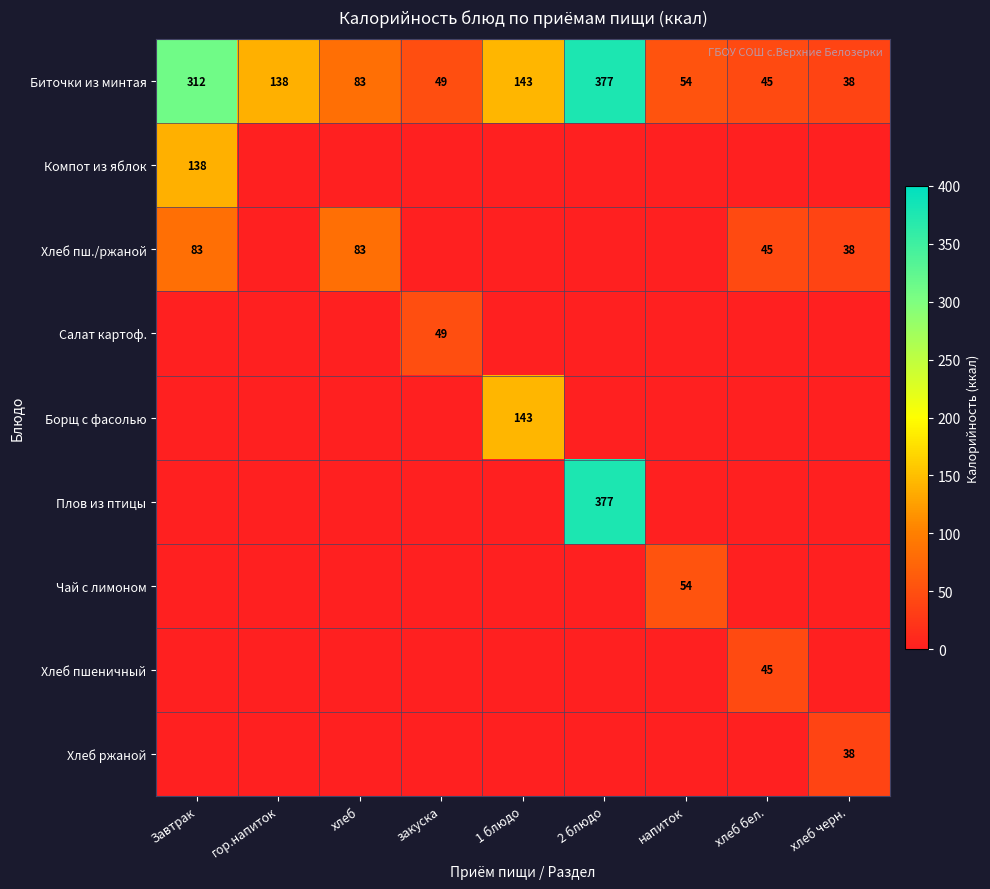

True or false: Биточки из минтая has a value of 33 at закуска.

False